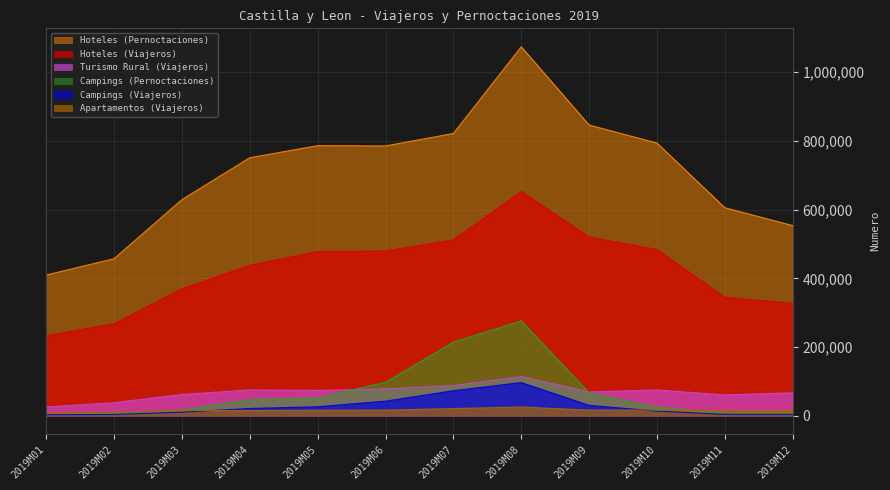

Which category has the highest value across all series?

2019M08